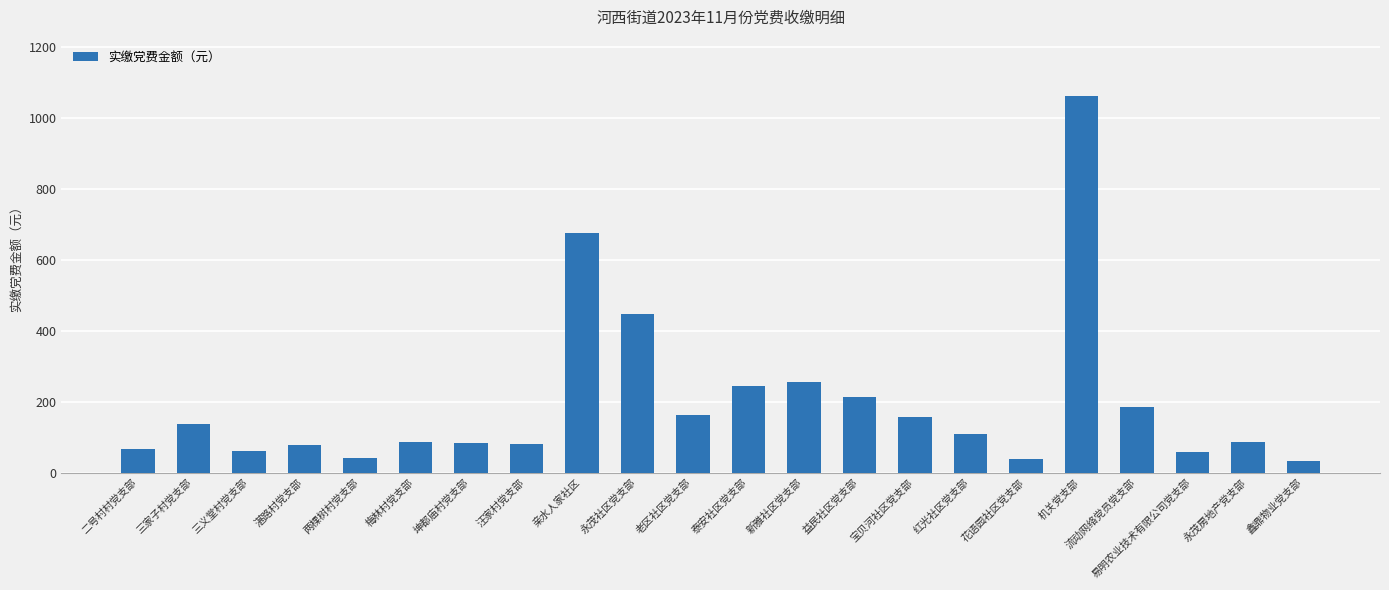

What is the minimum value shown in the chart?

31.2